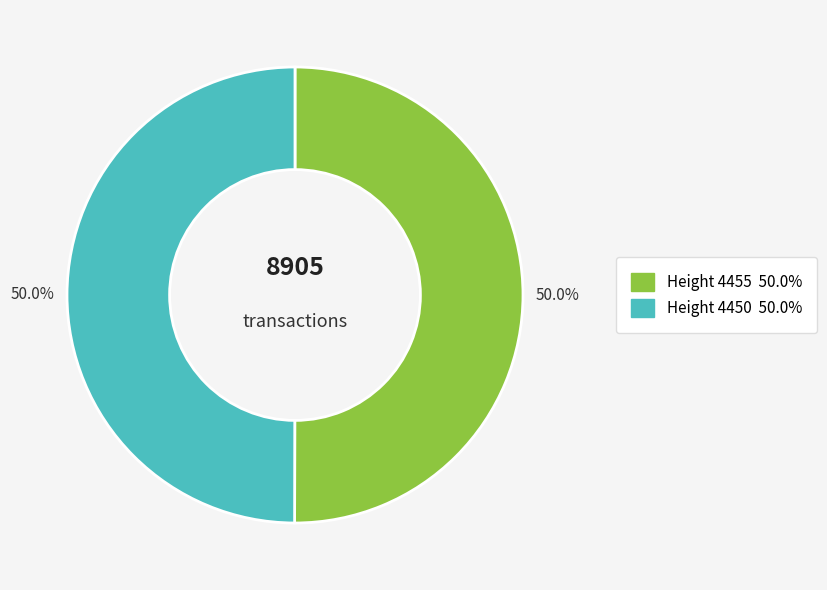

Which slice is the largest?

4455